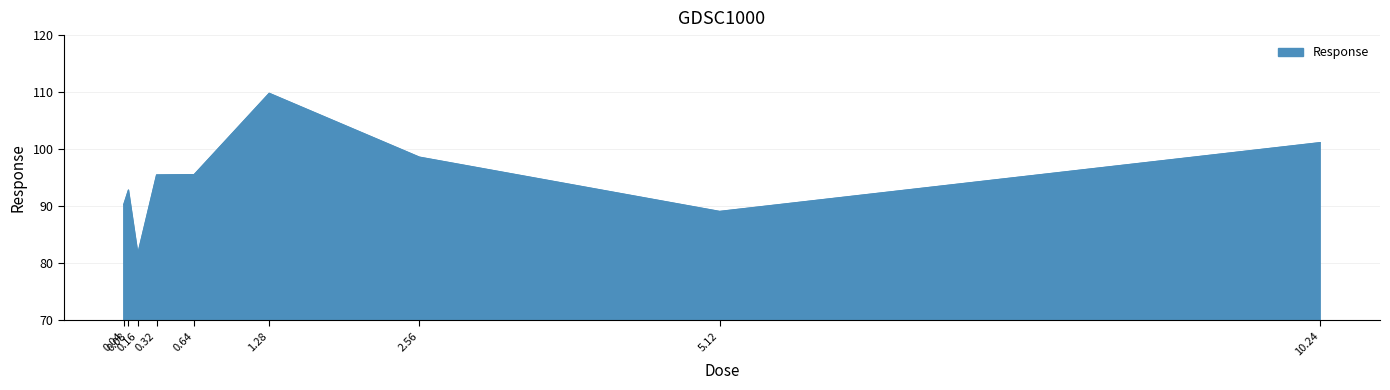

At which category does the chart reach its peak across all series?

1.28